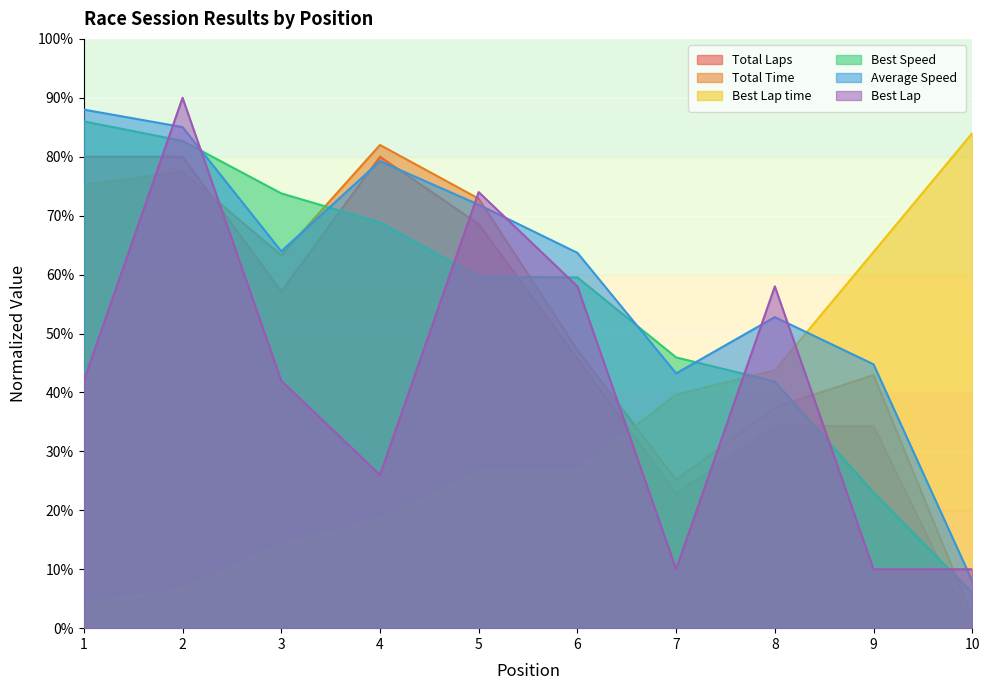

The Total Time series shows 43.0 at 9. True or false?

True